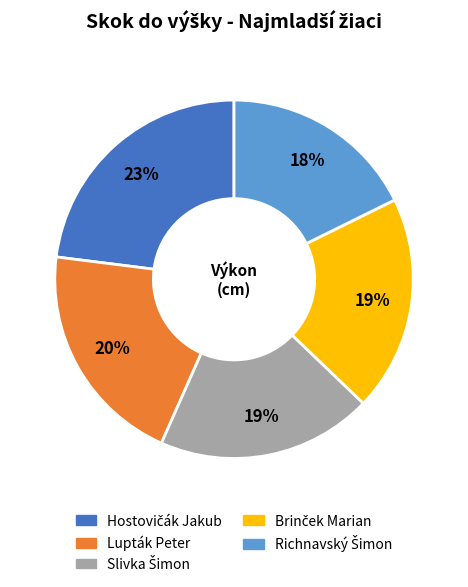

What percentage is the Lupták Peter slice, to the nearest percent?

20%